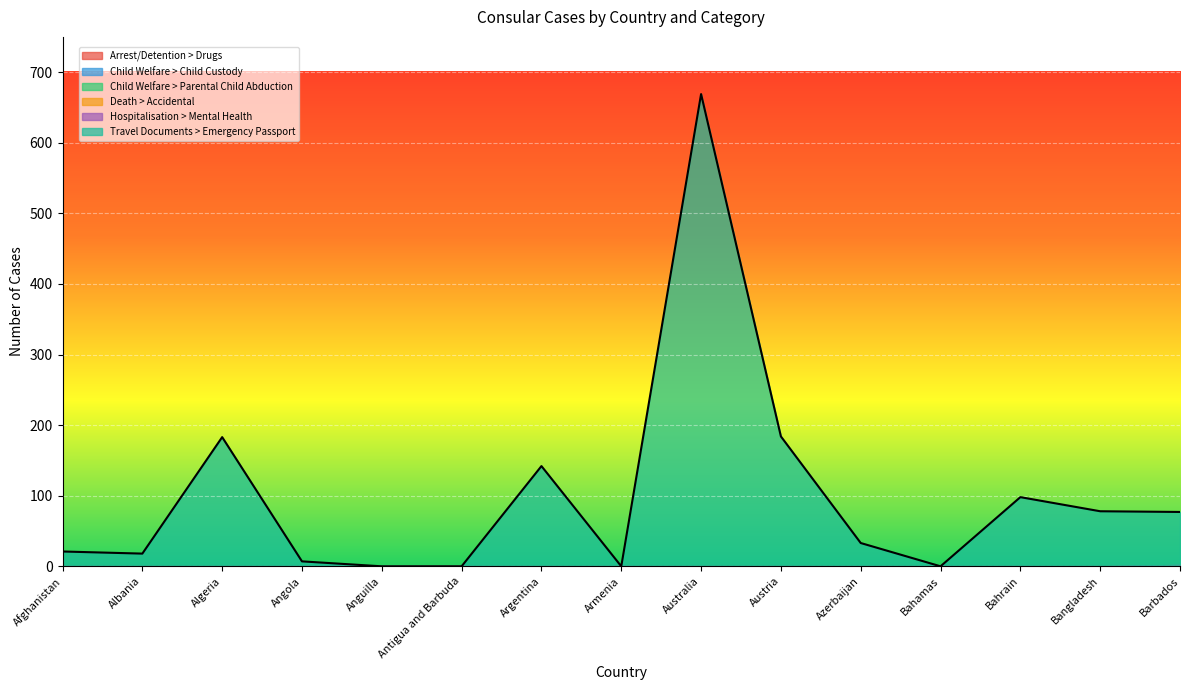

Is it true that Child Welfare > Parental Child Abduction equals 0 at Albania?

True